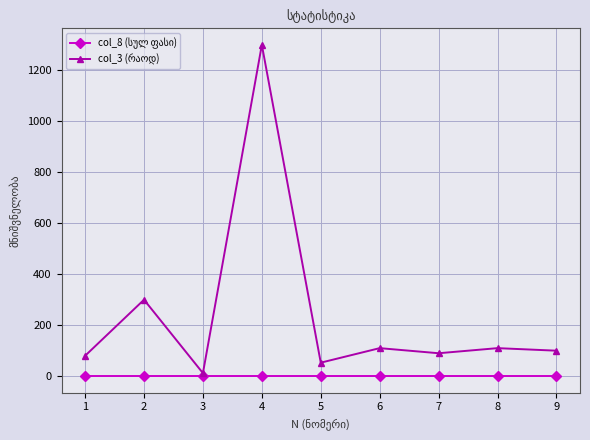

What is the maximum value shown in the chart?

1300